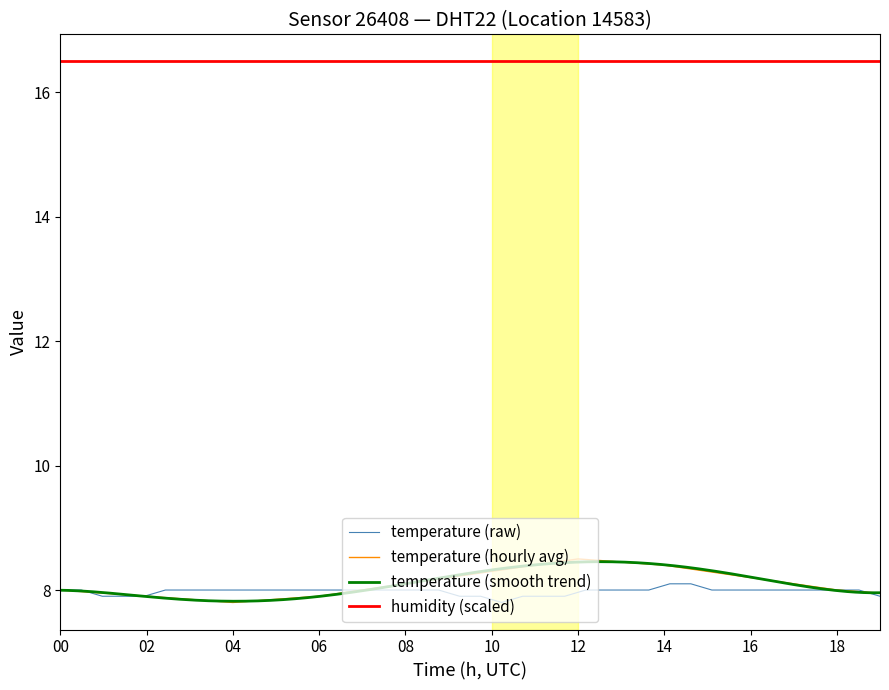

What is the smallest value displayed?

7.8